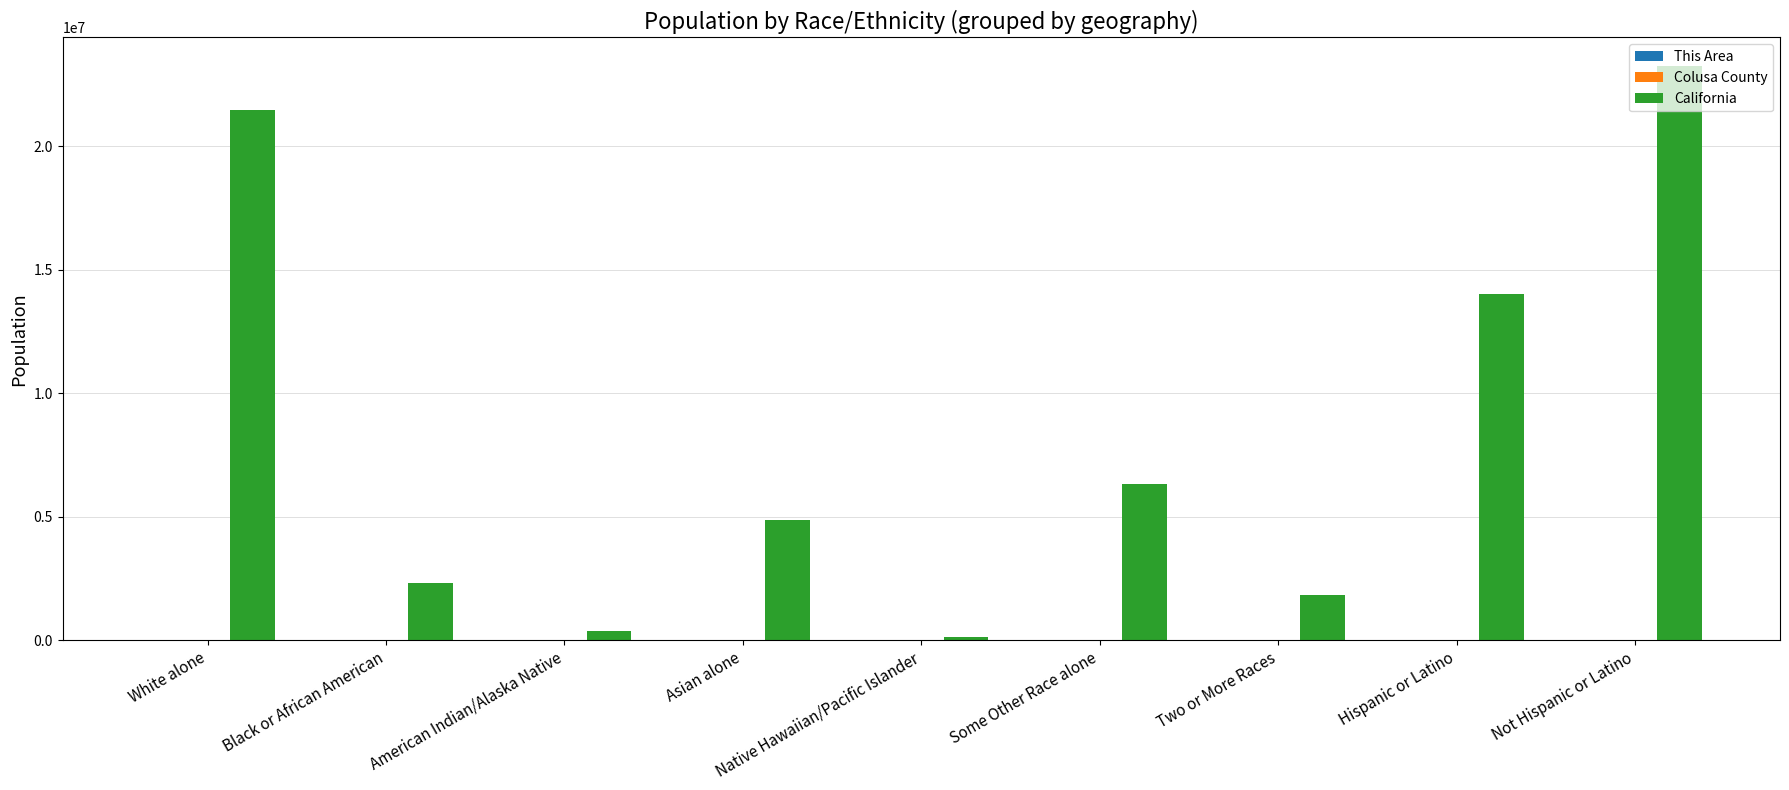

At which label is California closest to 11692311?

Hispanic or Latino